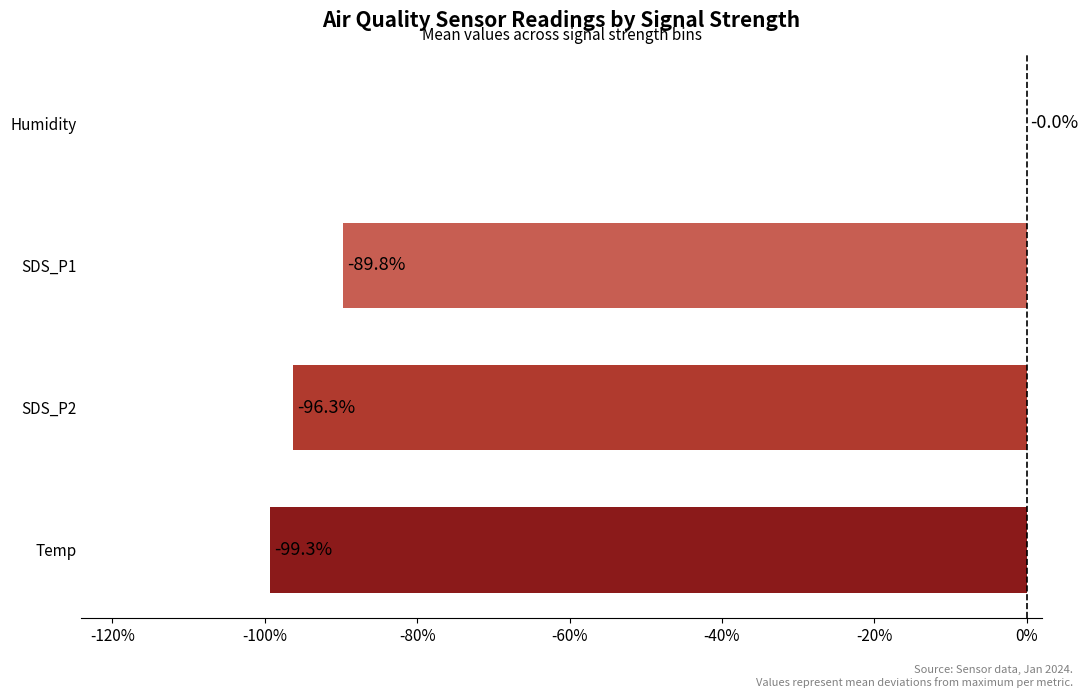

What is the change in value from SDS_P1 to Humidity?

+89.8